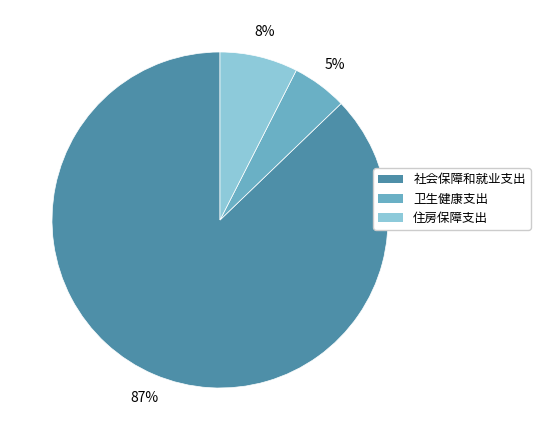

Does 卫生健康支出 account for over 50% of the chart?

No